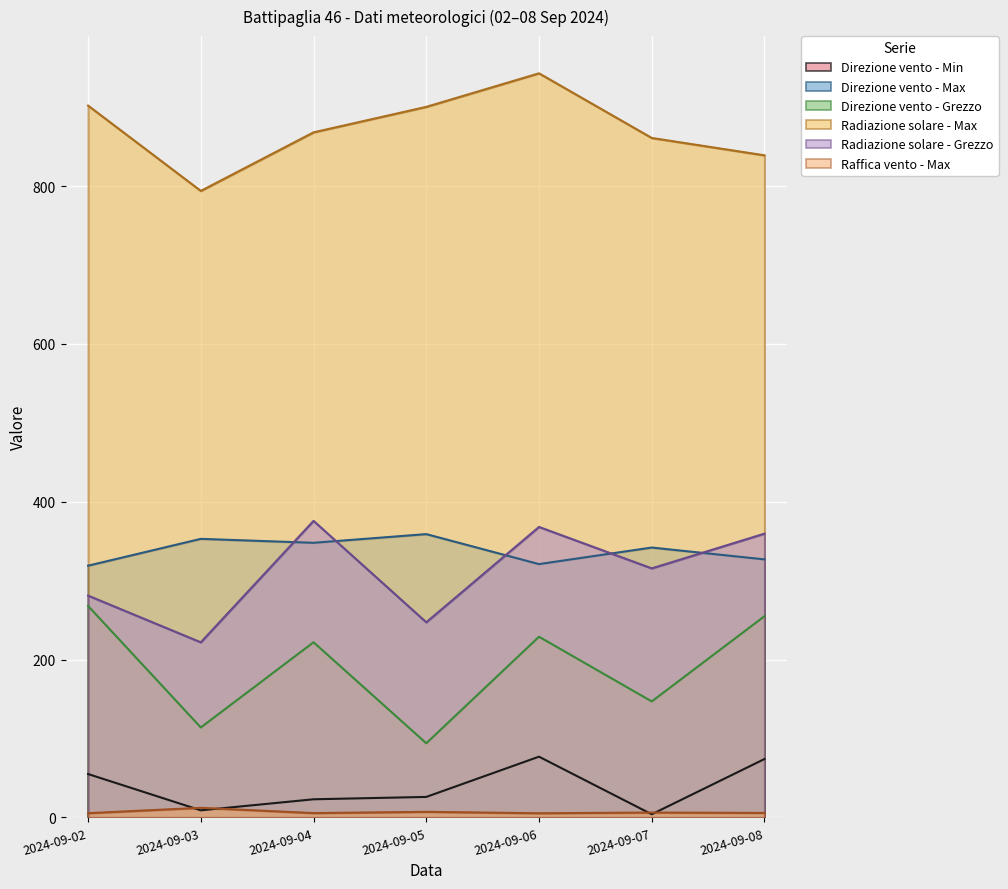

True or false: Radiazione solare - Grezzo has a value of 368.1 at 2024-09-06.

True